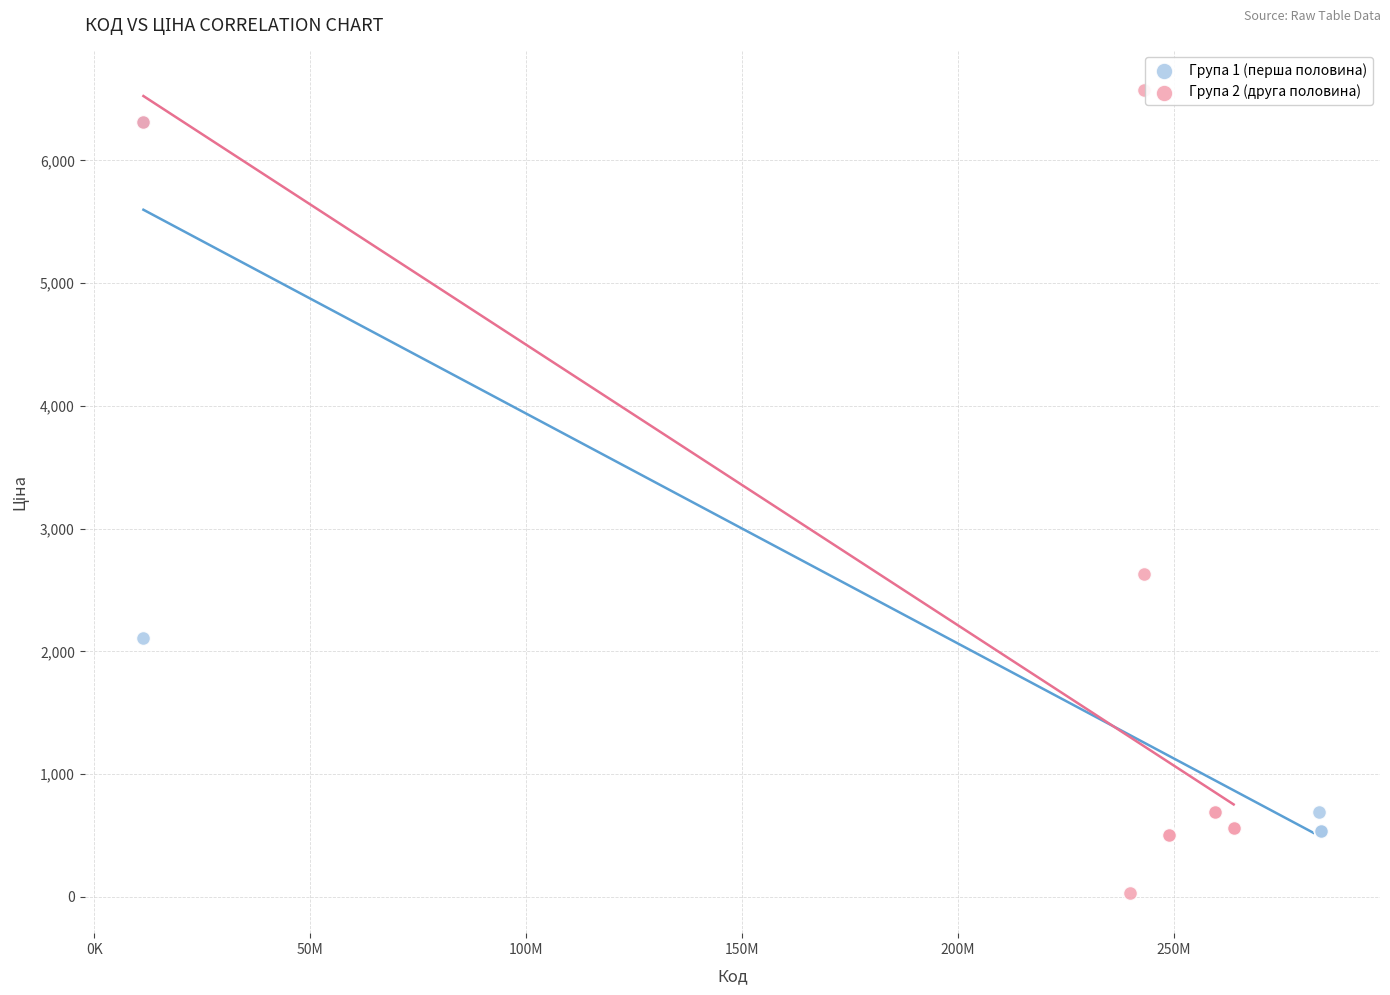

Which series has the largest Y range (max minus min)?

Група 2 (друга половина)